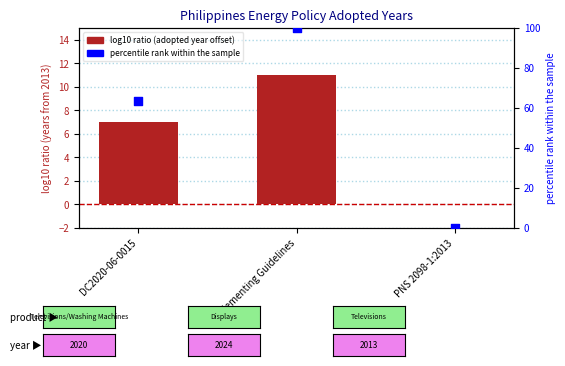

Which series has the widest spread of Y values?

percentile rank within sample